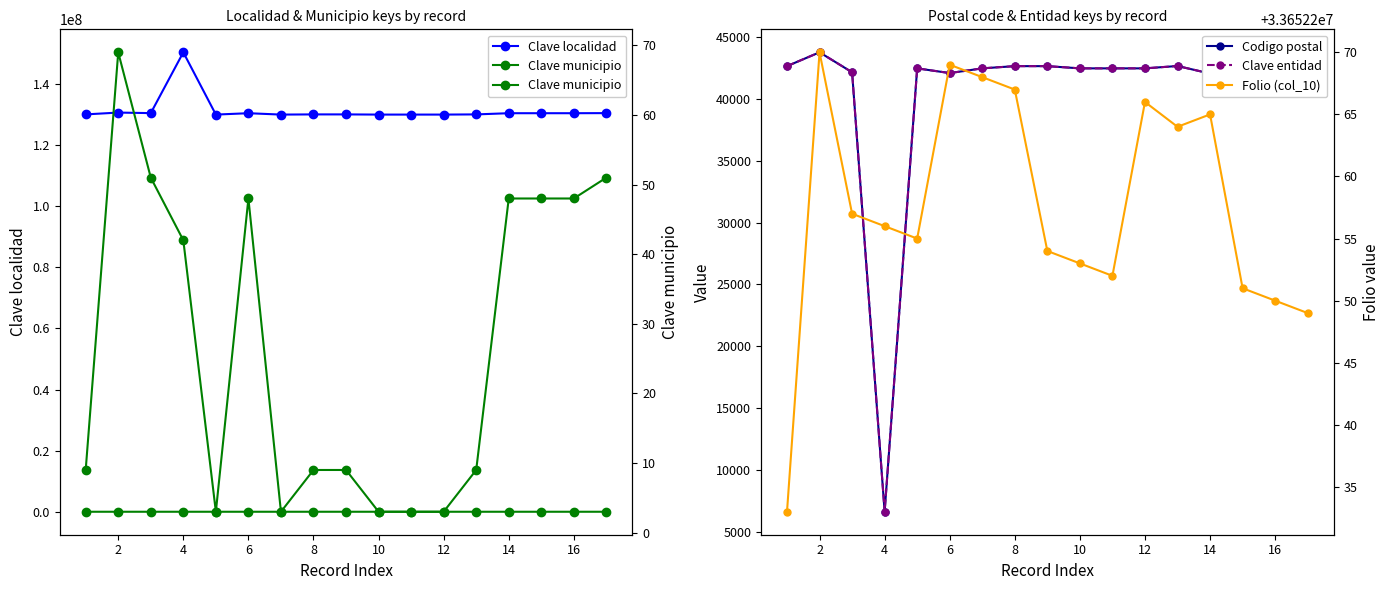

What is the label of the 16th point from the right?

2